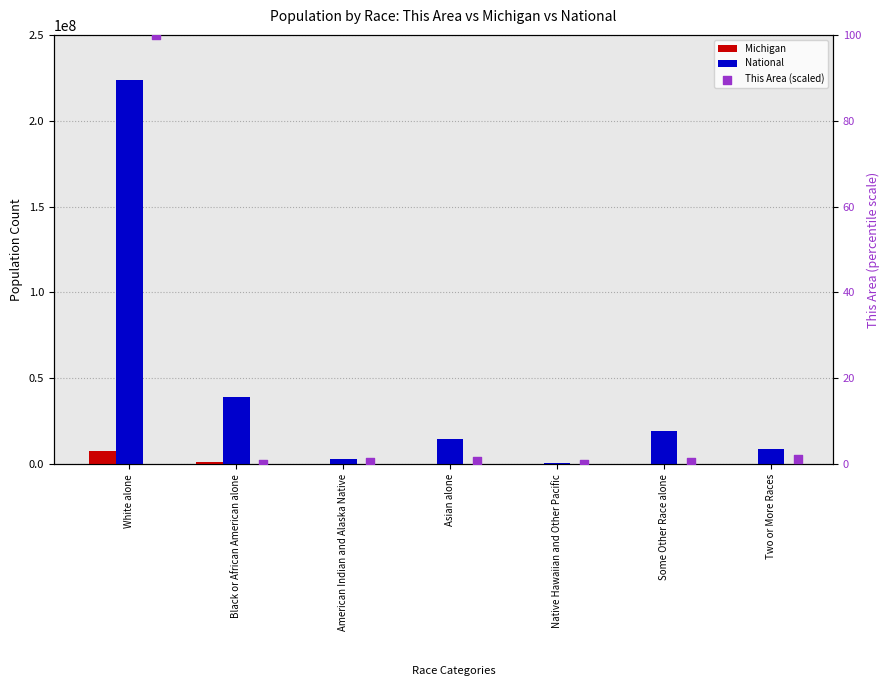

At how many categories does at least one series exceed 199857253?

1